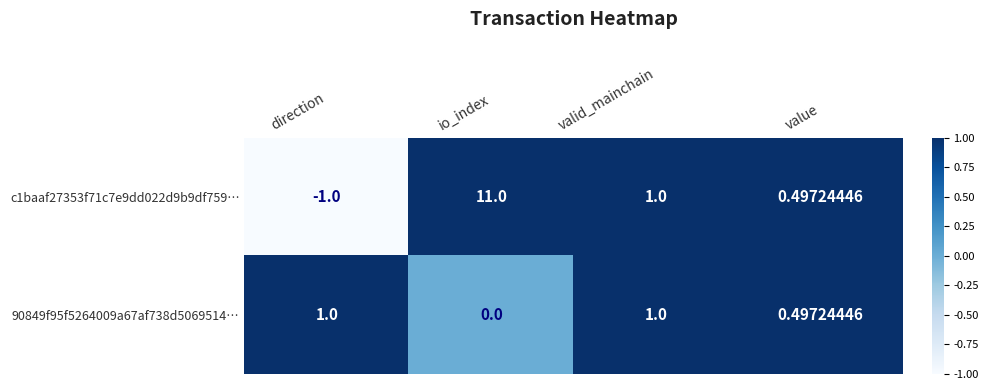

Count the number of data series in this chart.

2